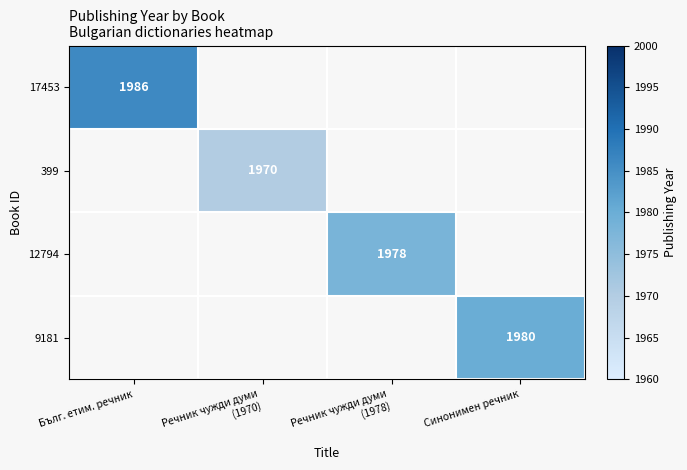

The 9181 series shows 1980 at Синонимен речник. True or false?

True